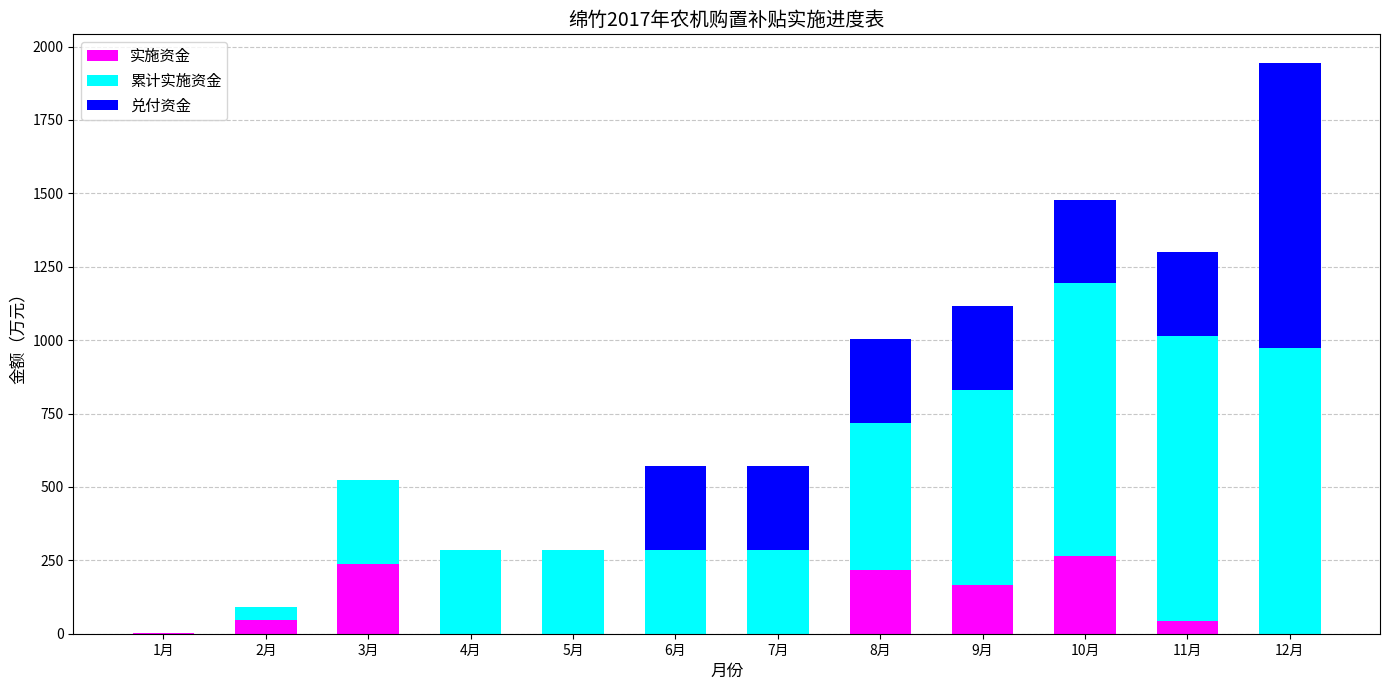

What is the total value across all series at 6月?

570.9